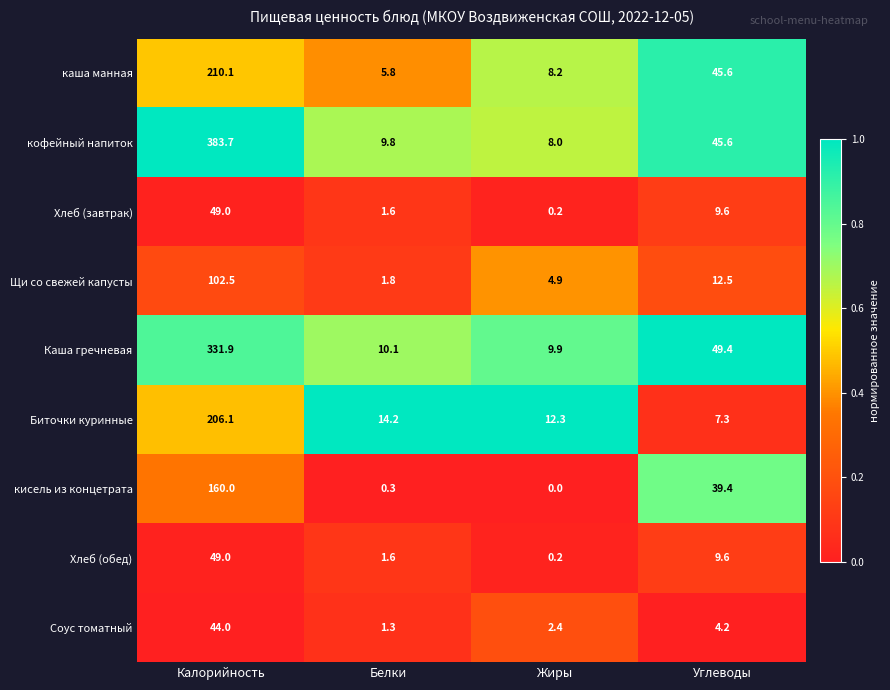

Which category has the highest value across all series?

Калорийность